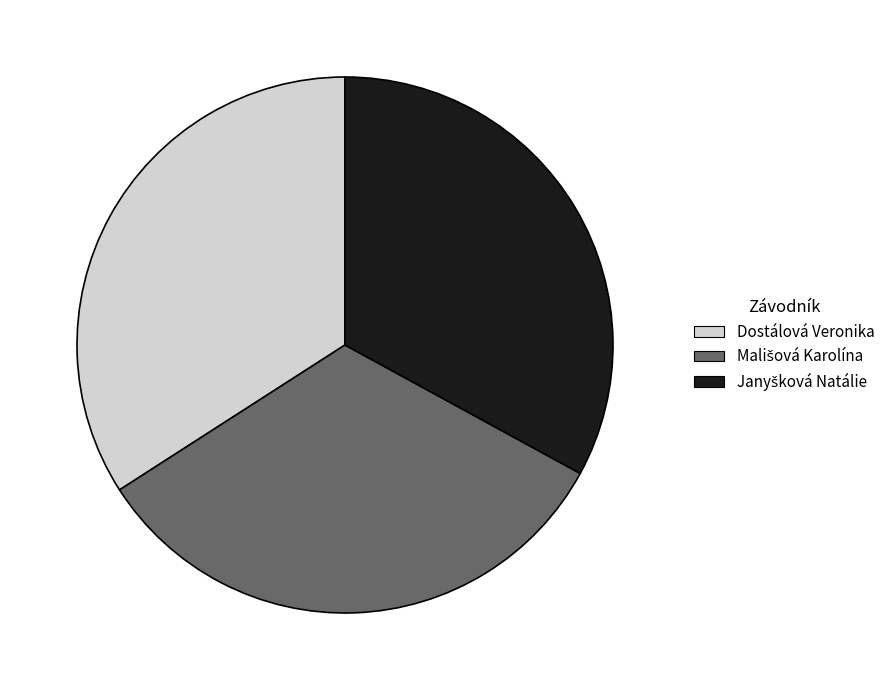

How many segments does this pie chart have?

3